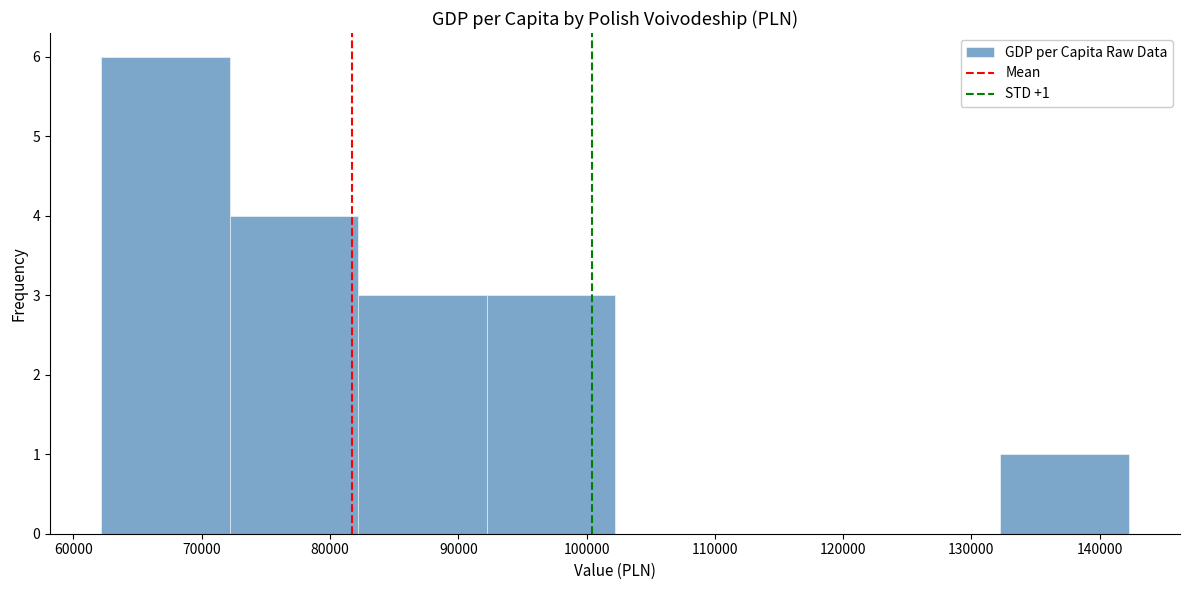

Over which range of the x-axis is the bar tallest?

62000 to 72000